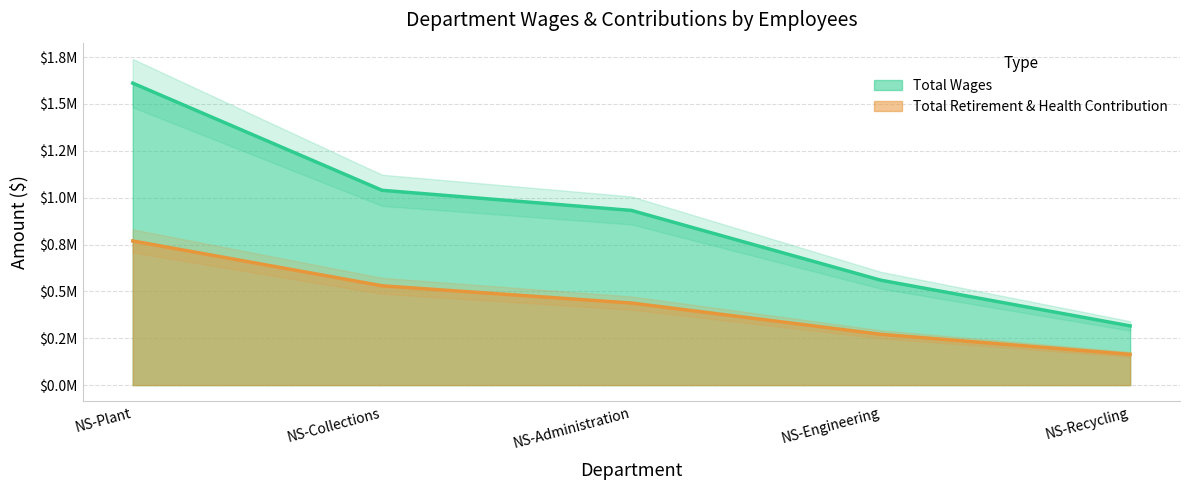

What is the highest value of the Total Wages series?

1611348